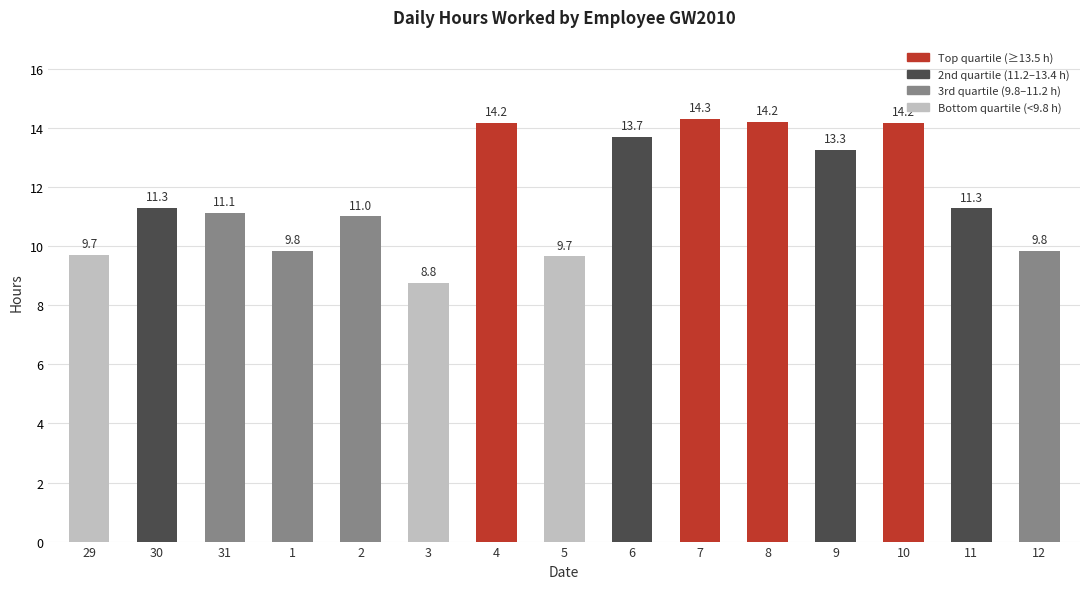

Reading left to right, extract all data points from this chart.

9.7	11.3	11.1	9.8	11.0	8.8	14.2	9.7	13.7	14.3	14.2	13.3	14.2	11.3	9.8